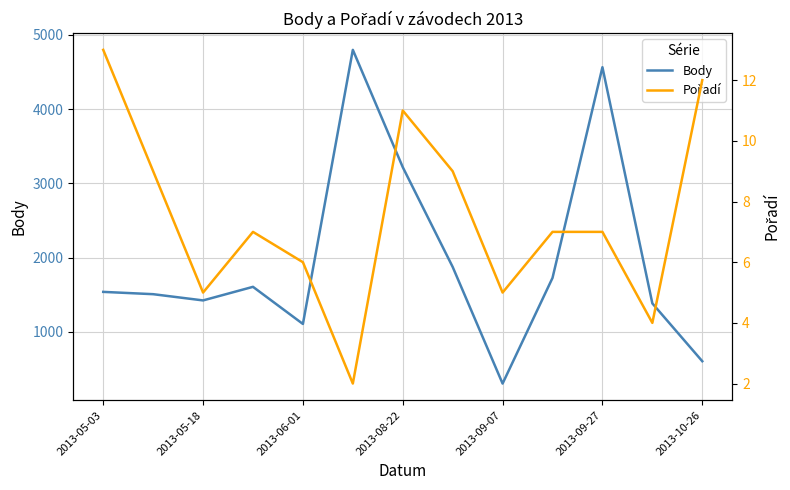

How many lines are shown in the chart?

2